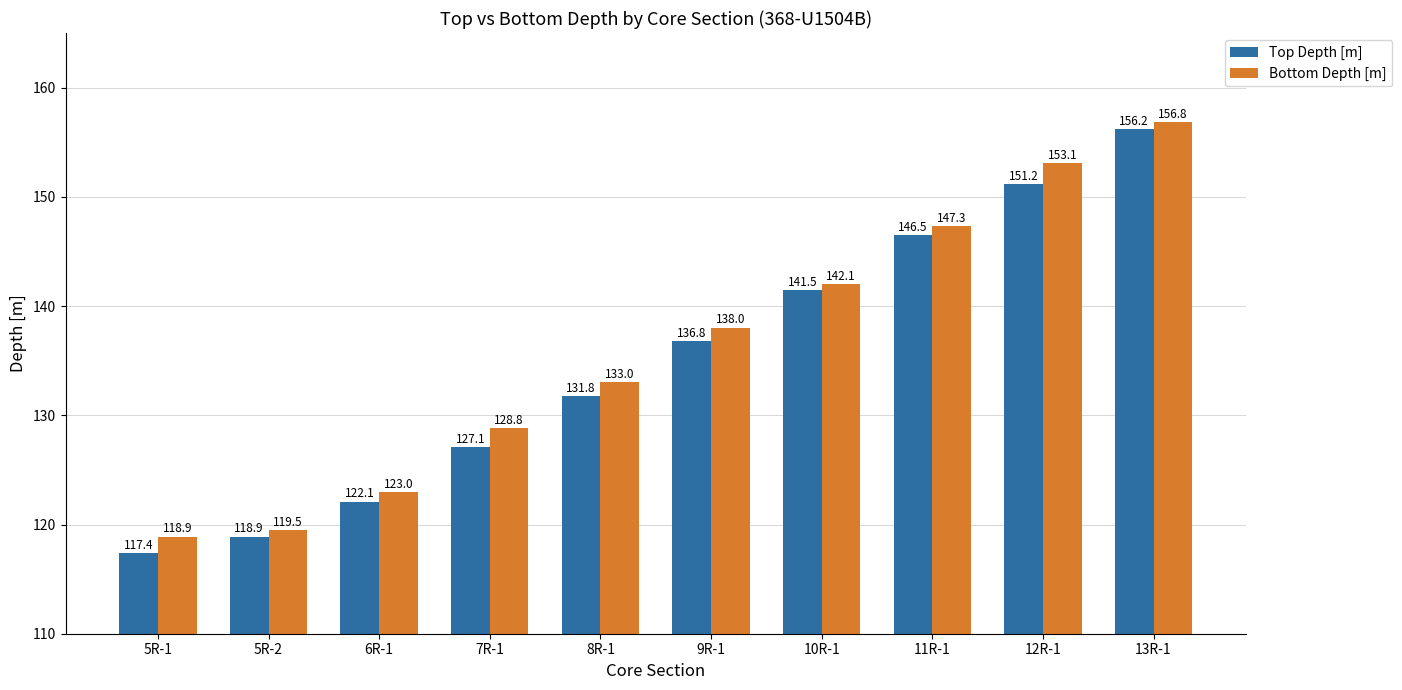

What is the difference between the Top Depth [m] values at 12R-1 and 6R-1?

29.1